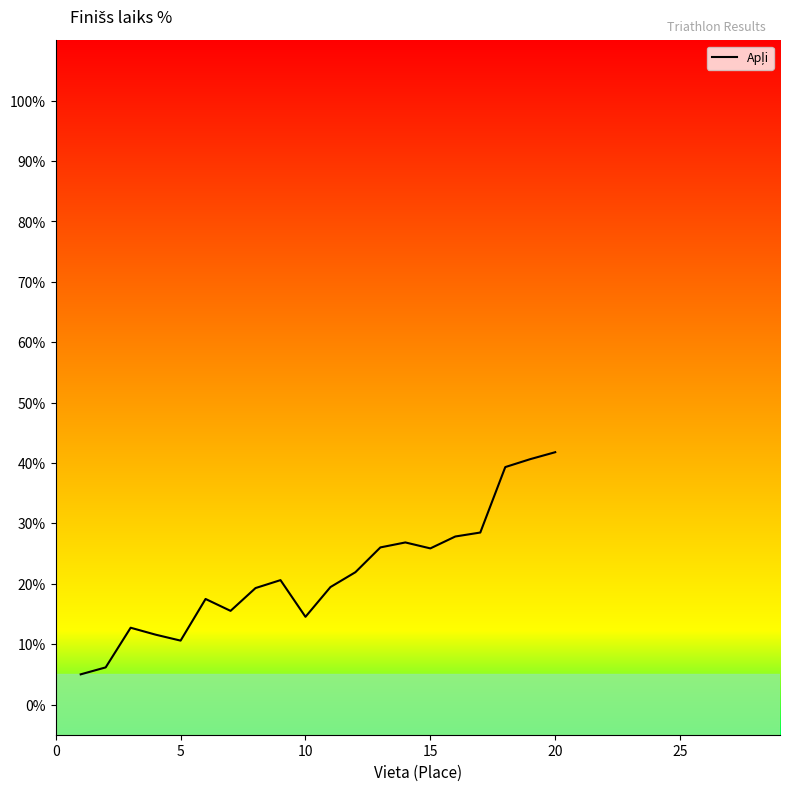

What is the greatest value displayed?

41.8